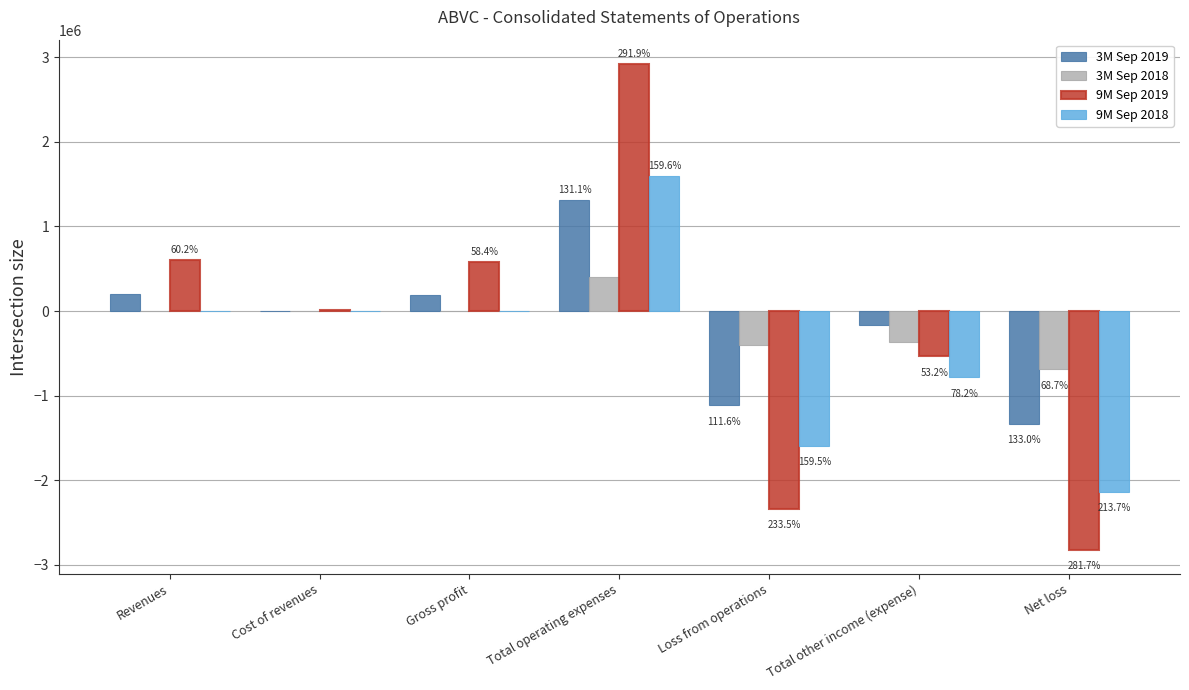

The value of 9M Sep 2019 at Revenues is 796882. True or false?

False